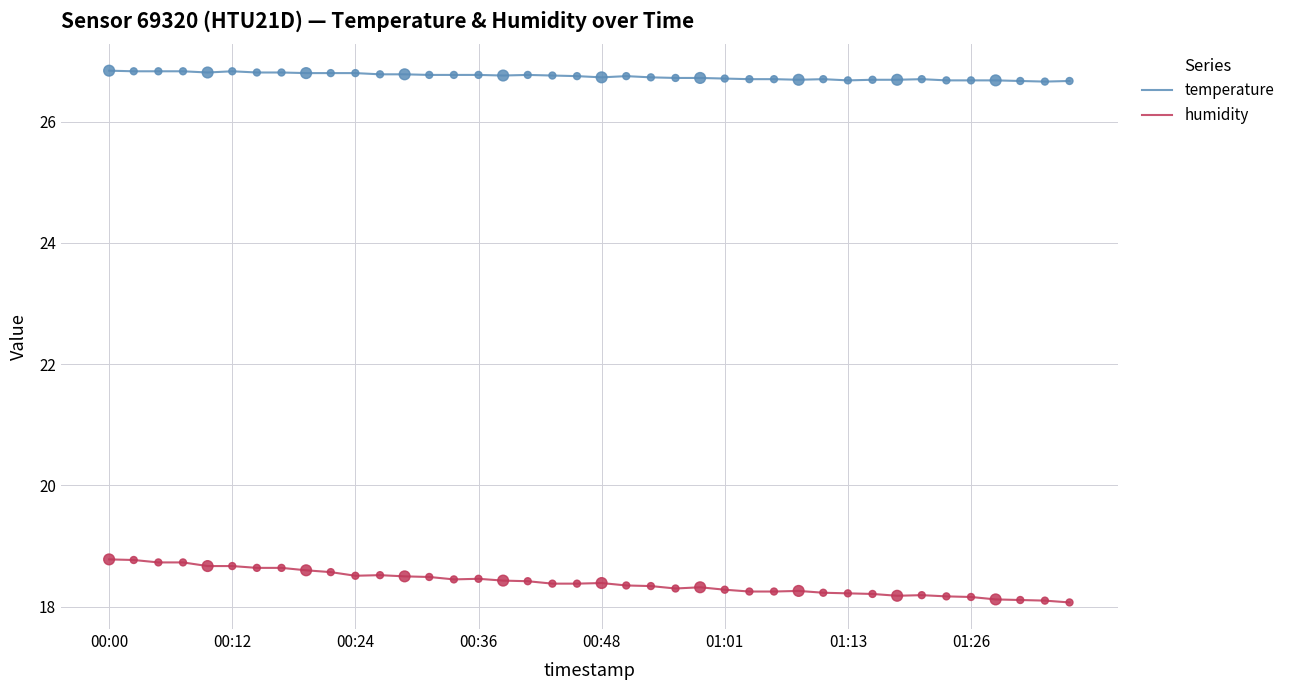

Which series has the largest total across all categories?

temperature